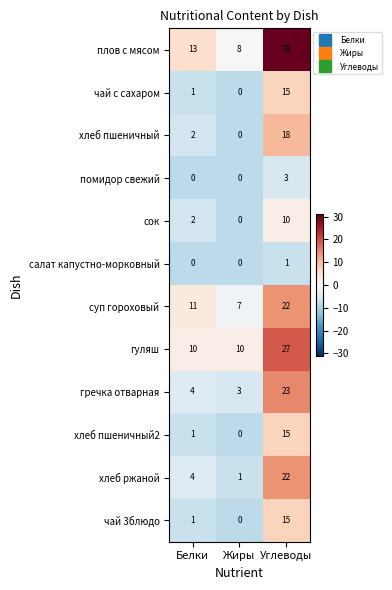

The хлеб пшеничный2 series shows 15 at Углеводы. True or false?

True